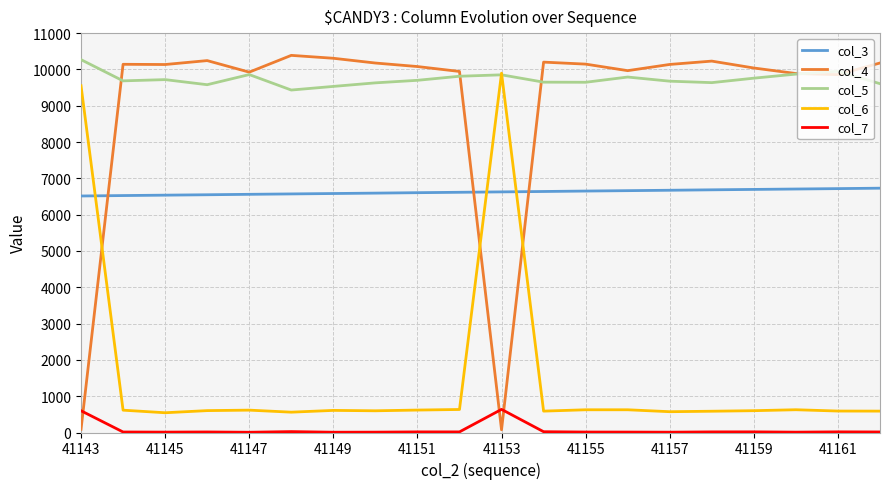

Rank the series by their maximum value, from highest to lowest.

col_4, col_5, col_6, col_3, col_7